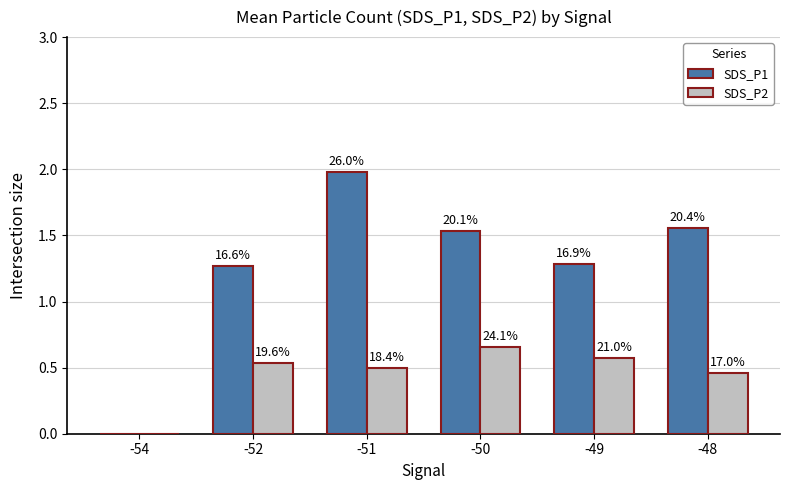

What is the value of the SDS_P2 bar at the 3rd from the left?

0.5